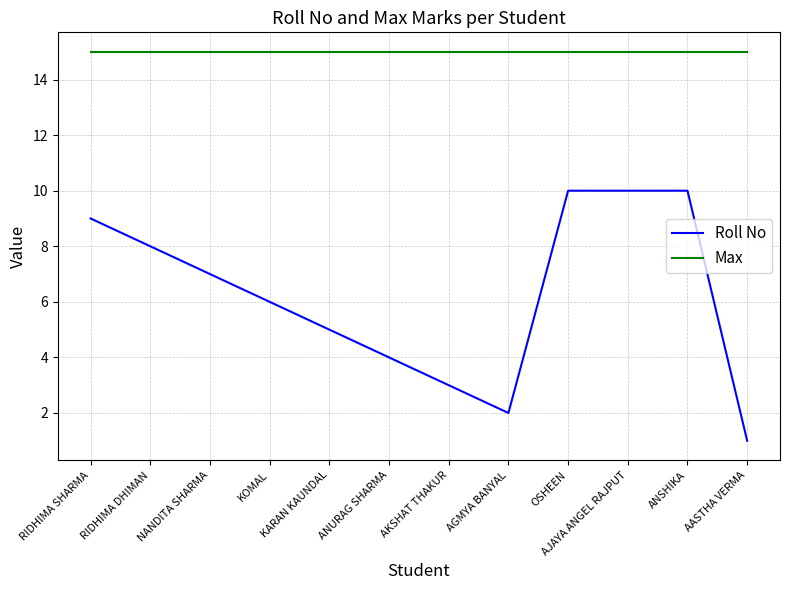

Reading left to right, extract all data points from this chart.

Roll No: RIDHIMA SHARMA=9	RIDHIMA DHIMAN=8	NANDITA SHARMA=7	KOMAL=6	KARAN KAUNDAL=5	ANURAG SHARMA=4	AKSHAT THAKUR=3	AGMYA BANYAL=2	OSHEEN=10	AJAYA ANGEL RAJPUT=10	ANSHIKA=10	AASTHA VERMA=1
Max: RIDHIMA SHARMA=15	RIDHIMA DHIMAN=15	NANDITA SHARMA=15	KOMAL=15	KARAN KAUNDAL=15	ANURAG SHARMA=15	AKSHAT THAKUR=15	AGMYA BANYAL=15	OSHEEN=15	AJAYA ANGEL RAJPUT=15	ANSHIKA=15	AASTHA VERMA=15